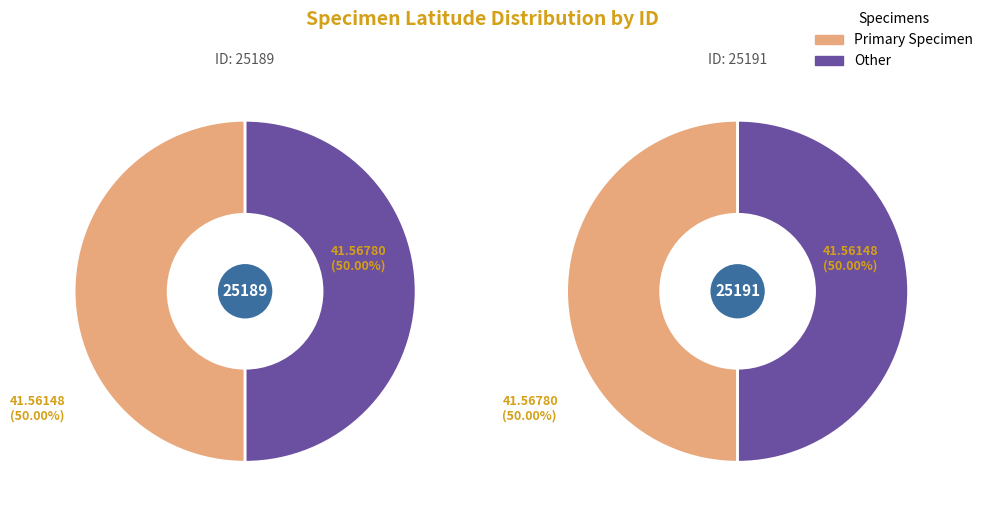

To the nearest percent, what portion does 25191 represent?

50%